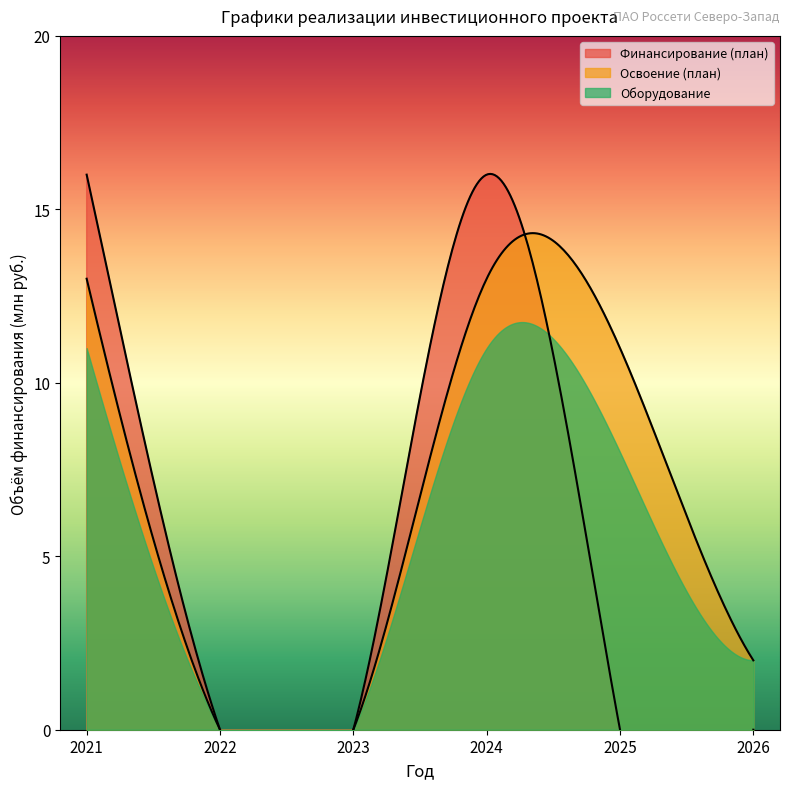

Does the chart display data point markers on the line(s)?

No